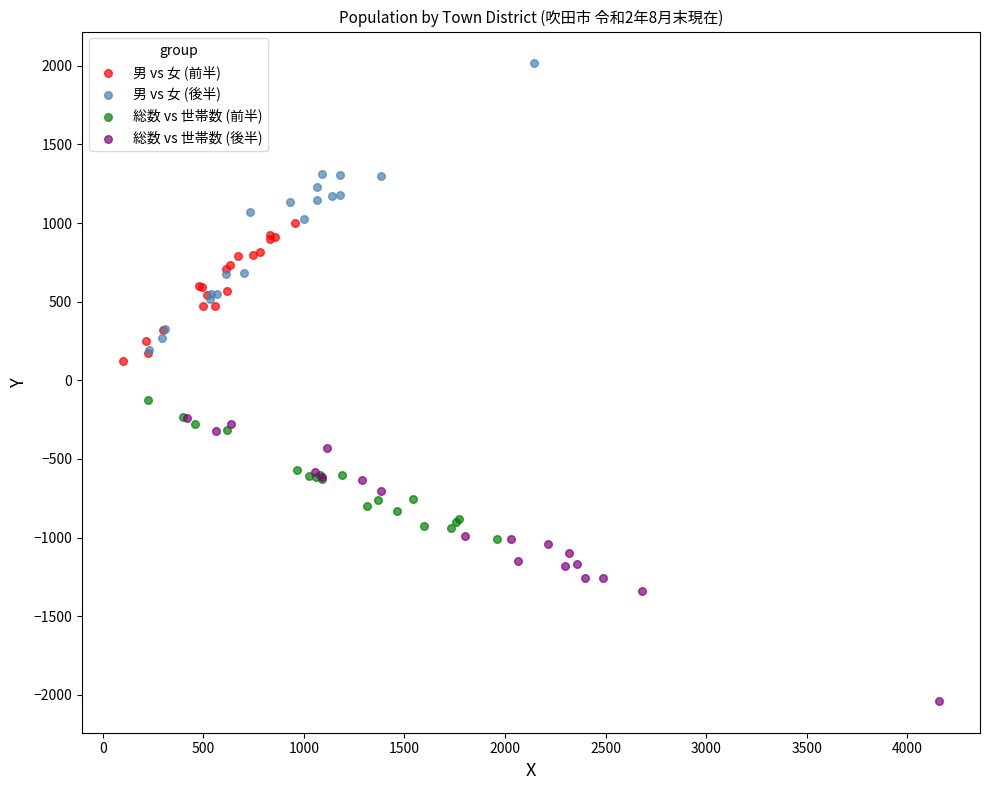

Which series contains the lowest Y value?

総数 vs 世帯数 (後半)